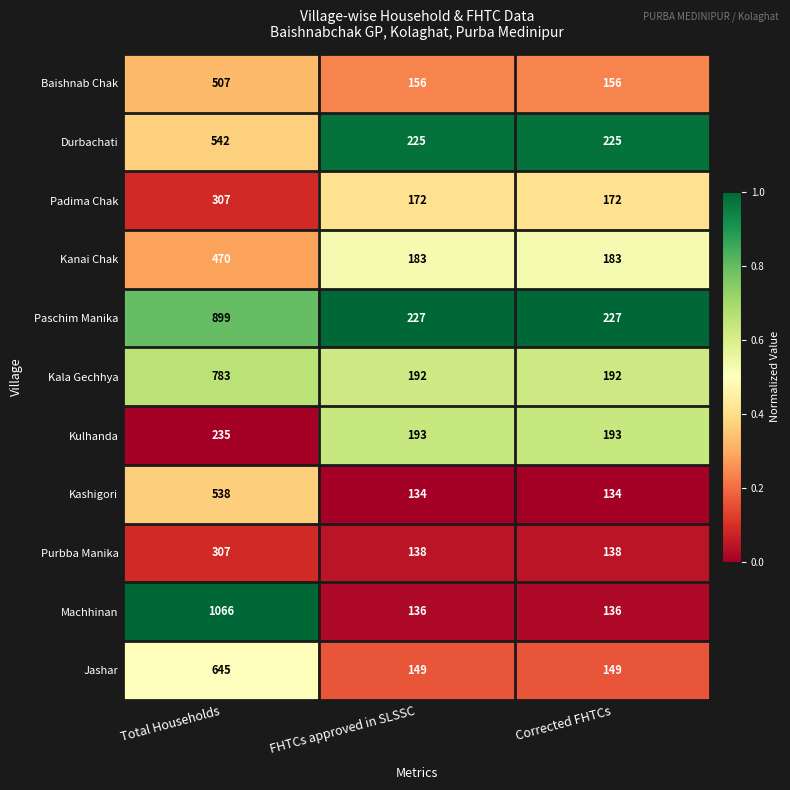

Which series has the largest total across all categories?

Paschim Manika